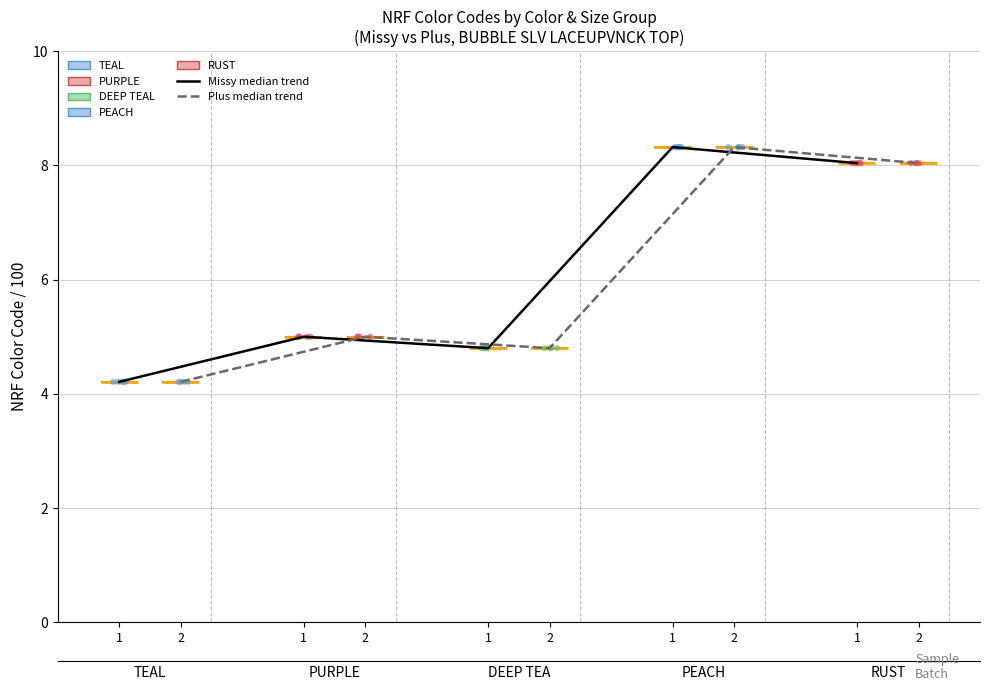

At how many categories does at least one series exceed 6?

2